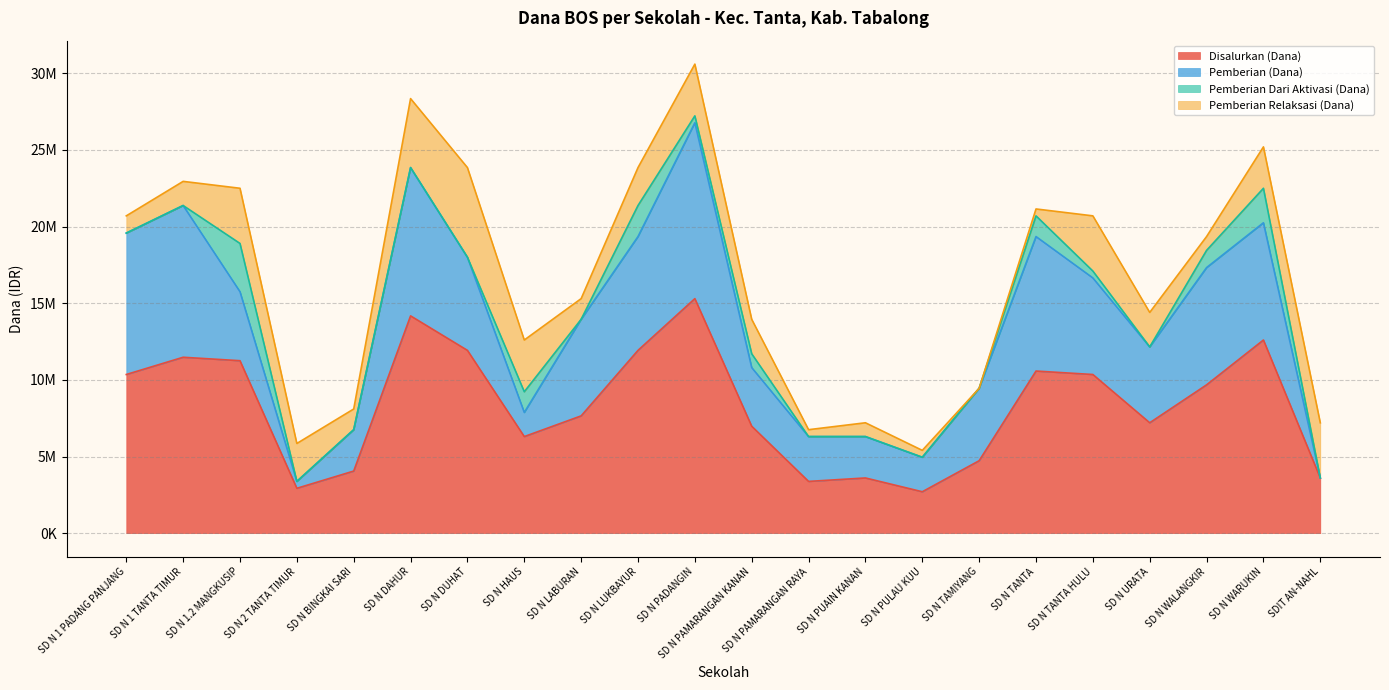

The value of Disalurkan (Dana) at SD N BINGKAI SARI is 4050000. True or false?

True